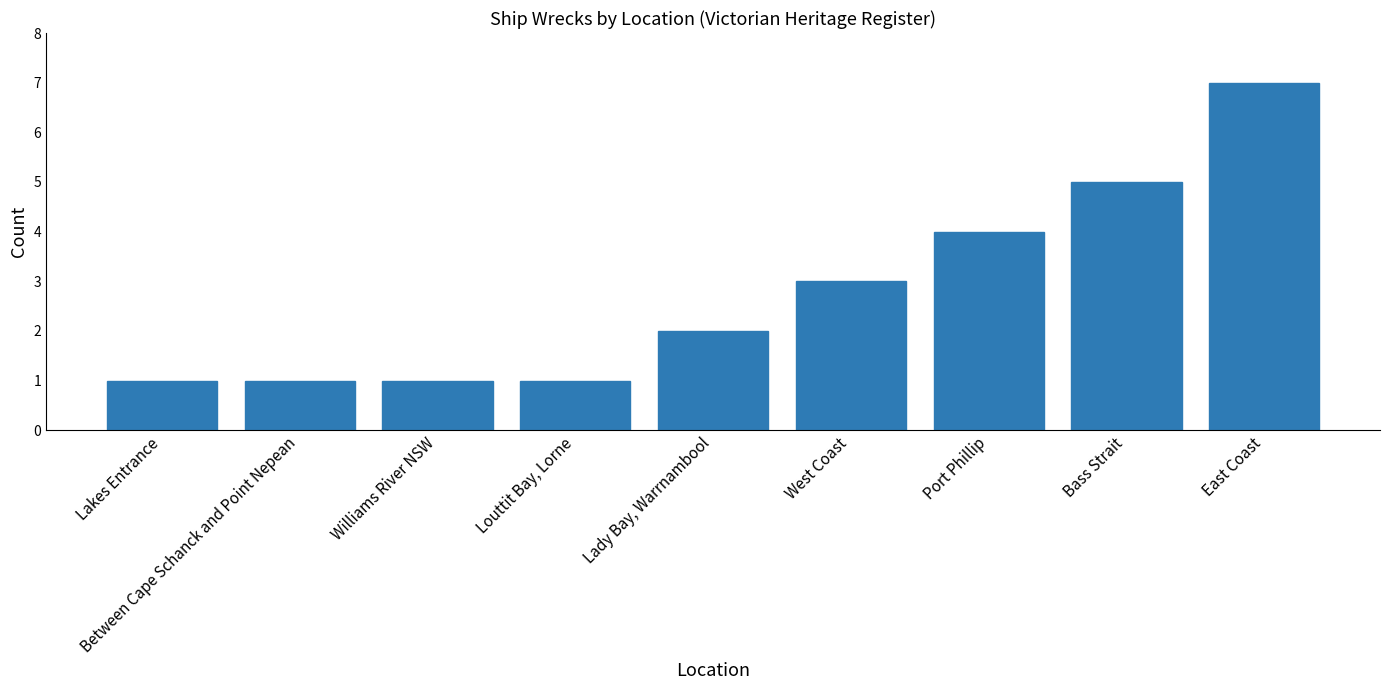

How many data points are less than 2?

4